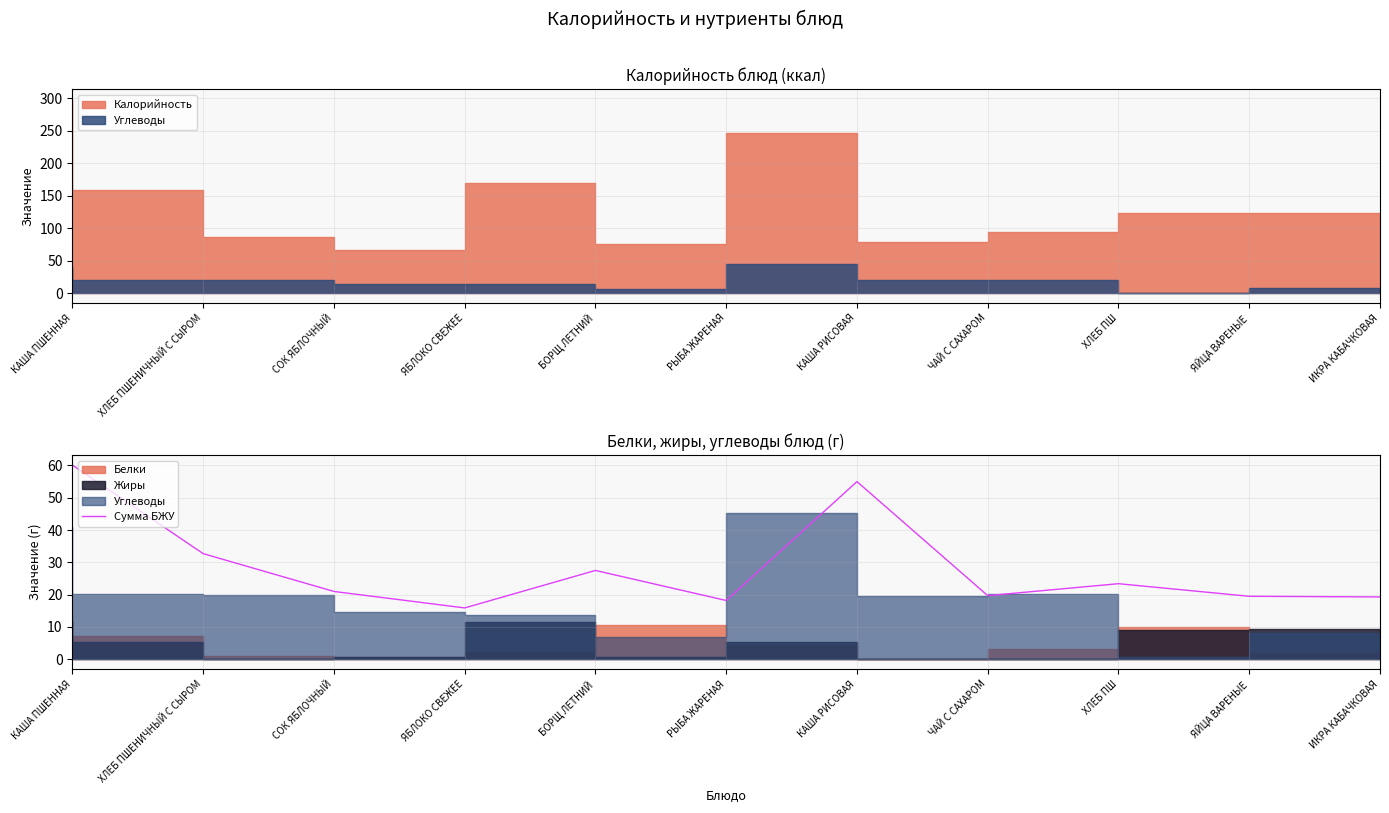

List the labels in order of value, smallest first.

ЯБЛОКО СВЕЖЕЕ, РЫБА ЖАРЕНАЯ, ИКРА КАБАЧКОВАЯ, ЯЙЦА ВАРЕНЫЕ, ЧАЙ С САХАРОМ, СОК ЯБЛОЧНЫЙ, ХЛЕБ ПШ, БОРЩ ЛЕТНИЙ, ХЛЕБ ПШЕНИЧНЫЙ С СЫРОМ, КАША РИСОВАЯ, КАША ПШЕННАЯ